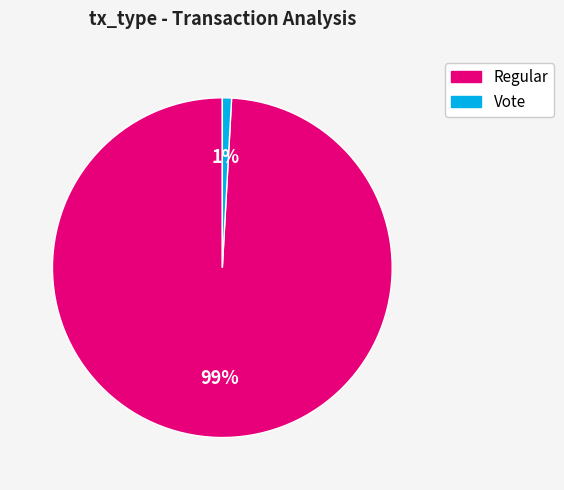

The Regular slice represents 99% of the pie. True or false?

True